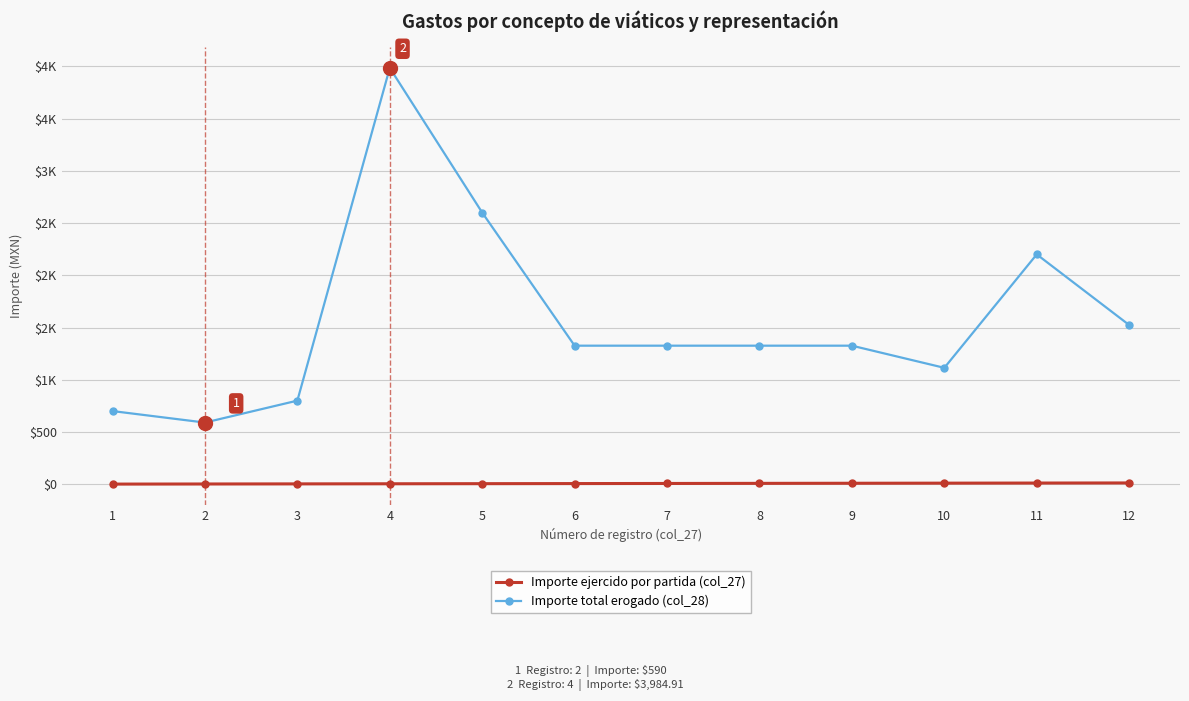

Between 9 and 11, which series saw the biggest shift?

Importe total erogado (col_28)